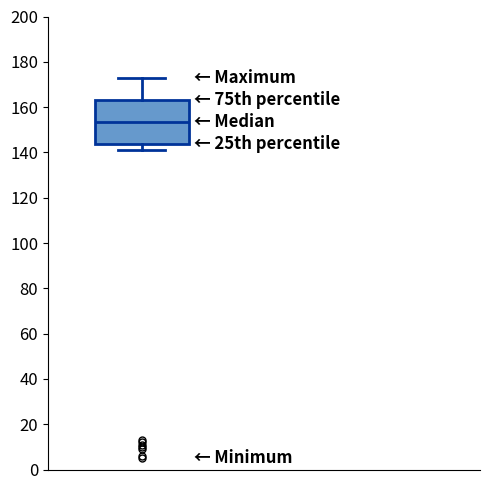

Read this box plot against the y-axis: the position of the median line, the range covered by the box, and the ends of both whiskers. The values are not printed on the chart, so give them approximately, as read against the axis.

median 154, box 144 to 164, whiskers 142 to 174